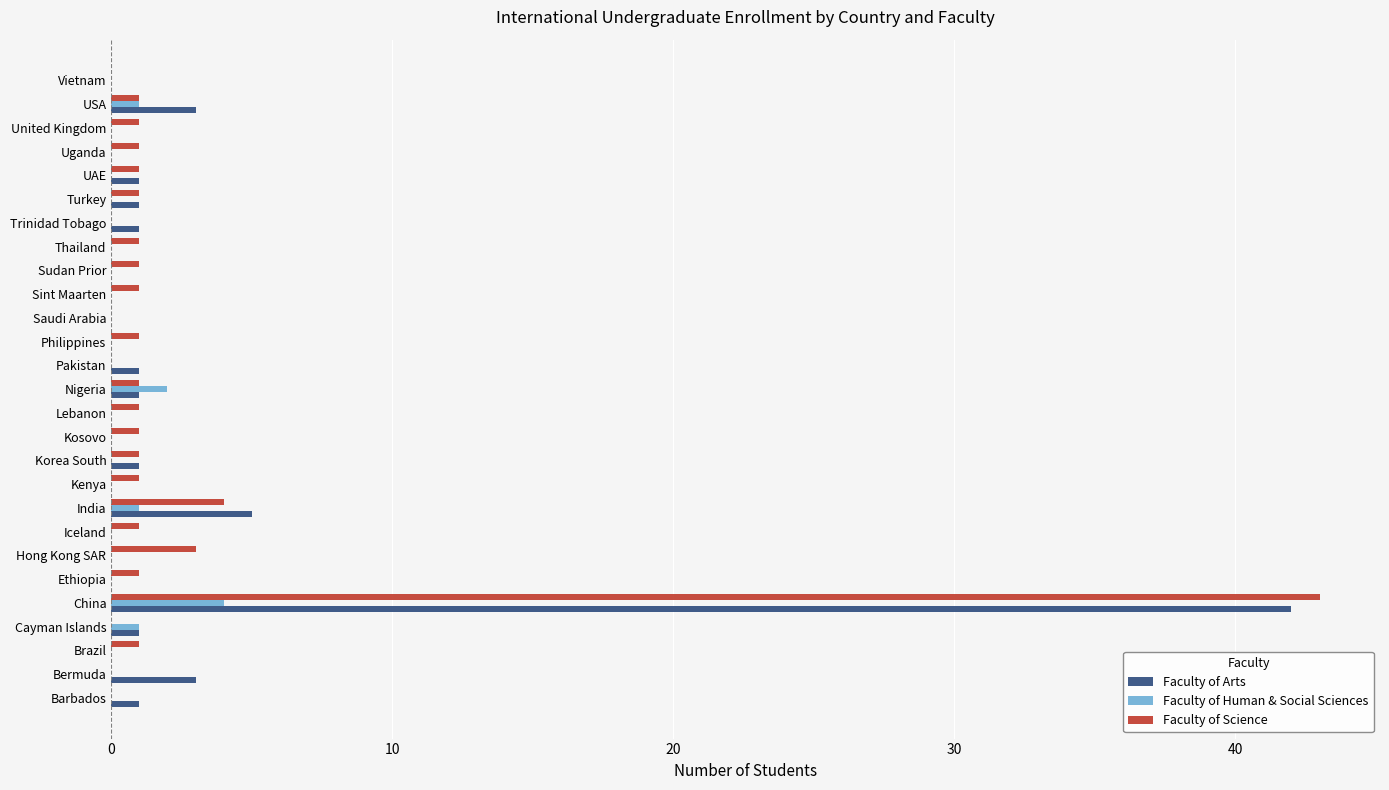

At which category is the sum across all series the highest?

China